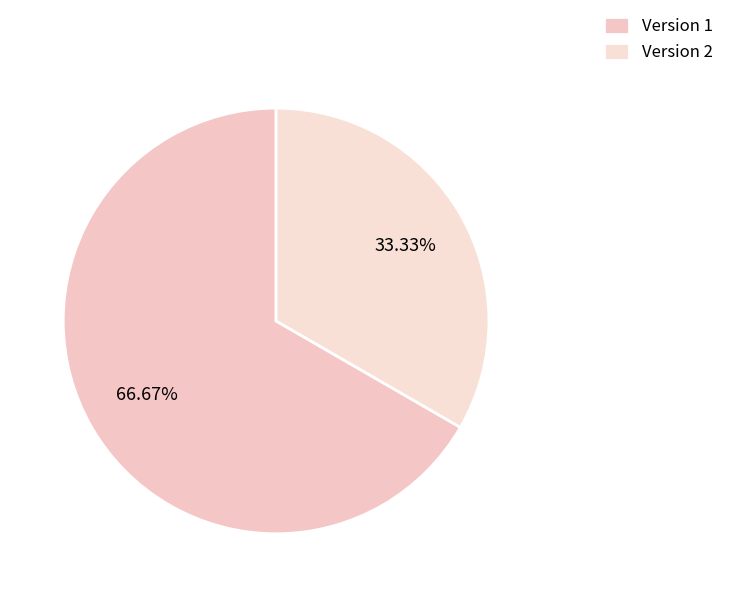

Count the number of slices in the pie.

2